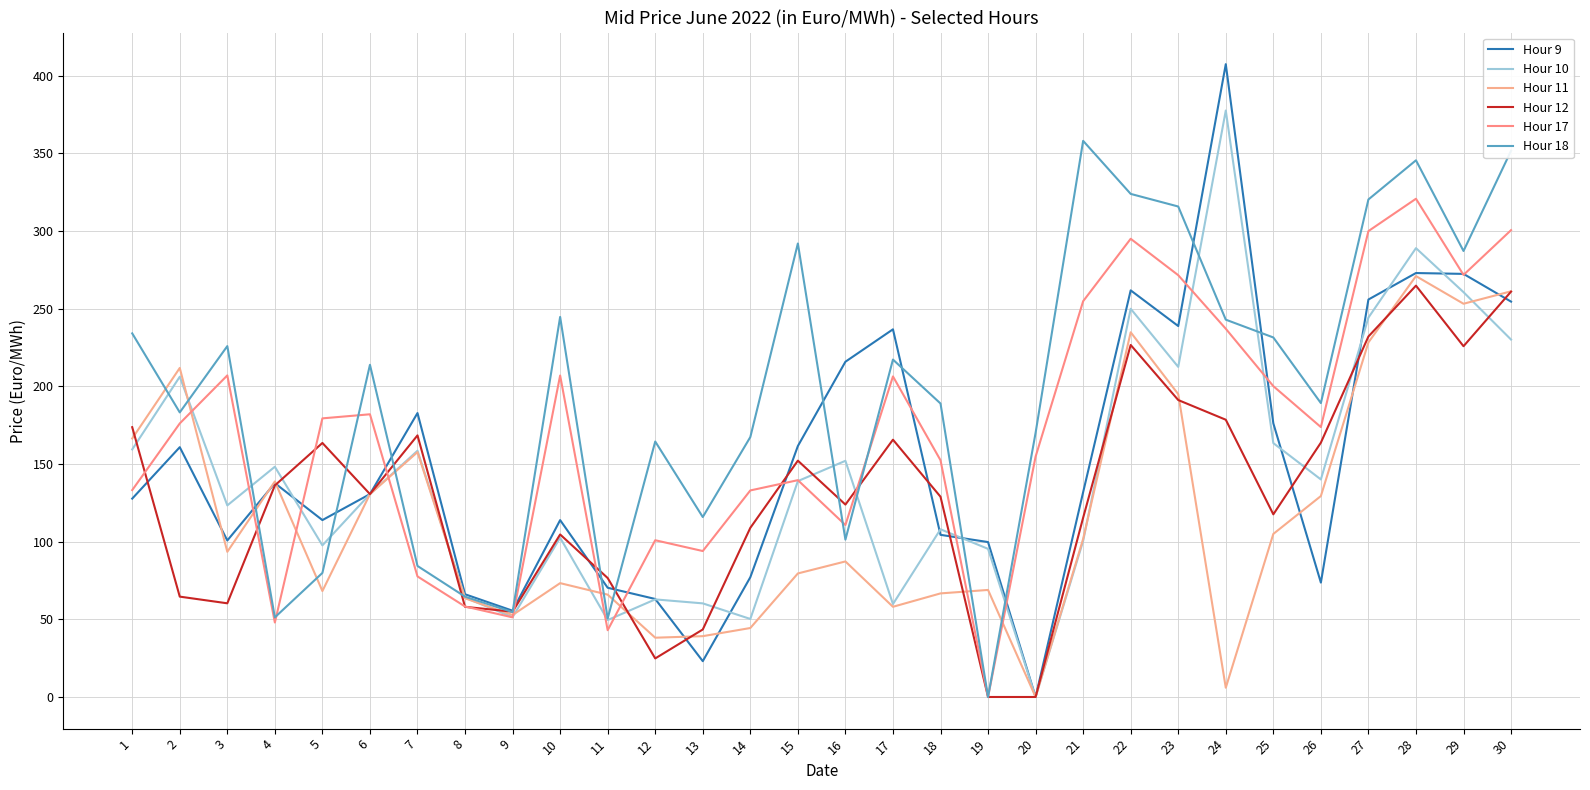

True or false: Hour 17 and Hour 10 cross at least once.

True